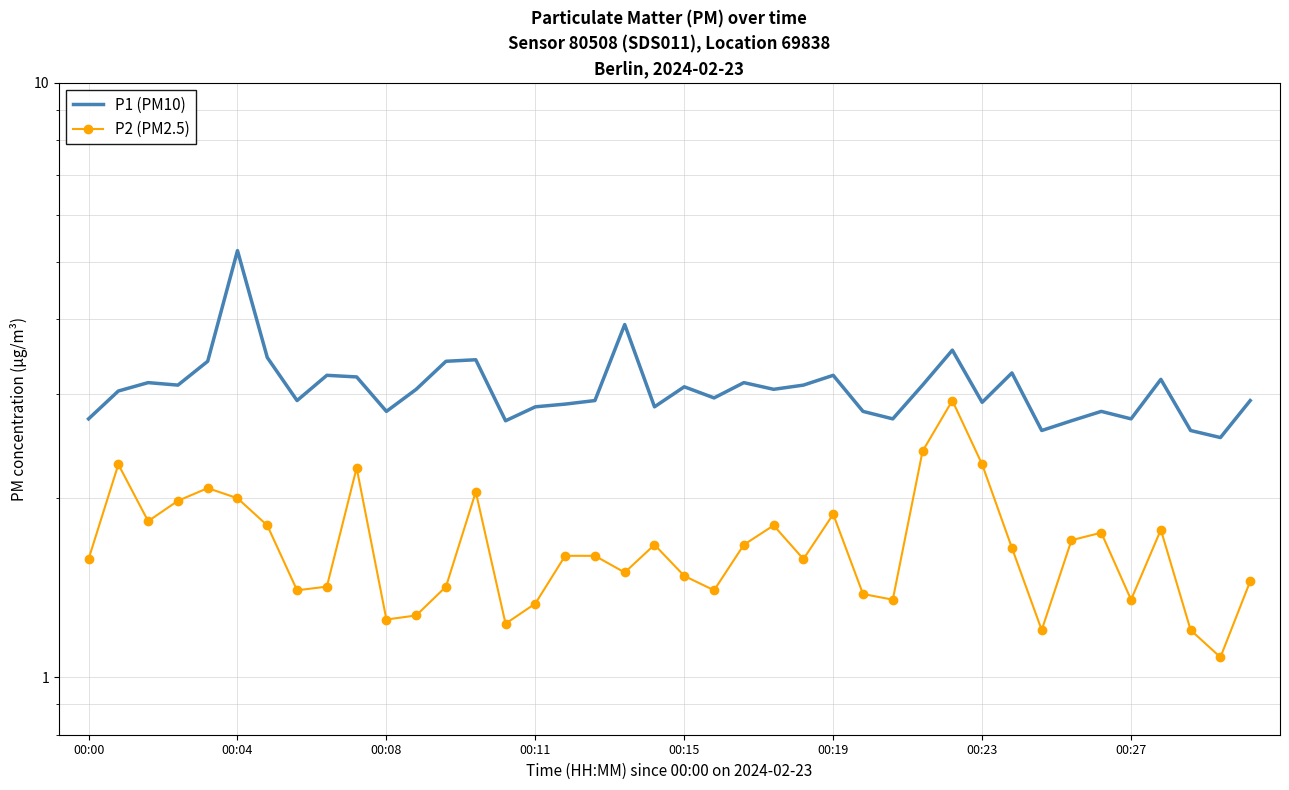

Is the value of P2 (PM2.5) at 00:11 greater than the value of P1 (PM10) at 00:00?

No